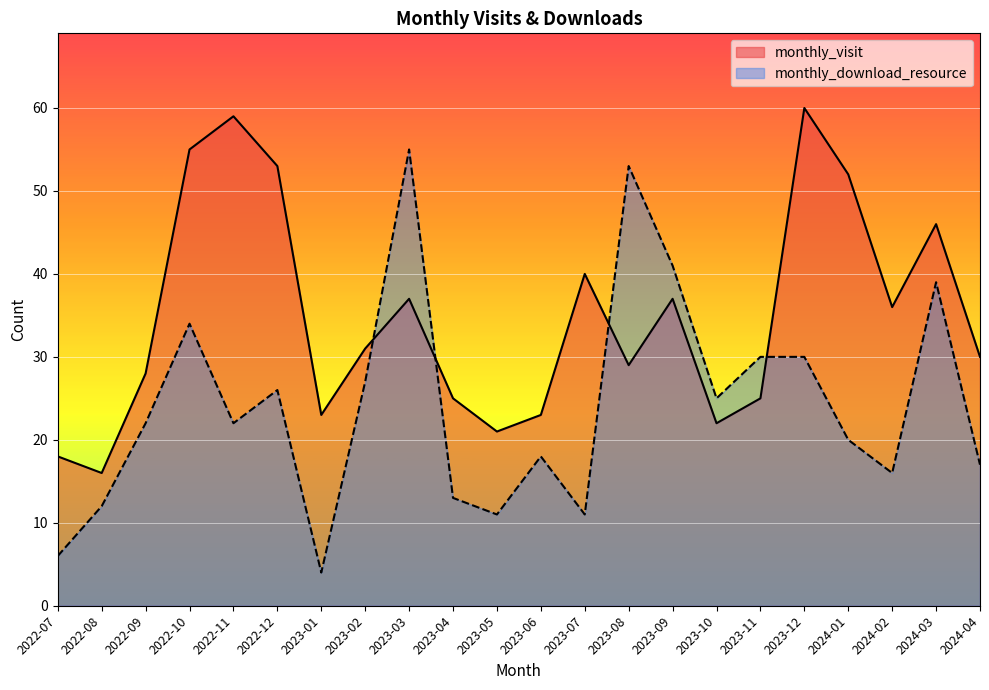

What is the sum of the monthly_visit values at 2022-09 and 2023-04?

53